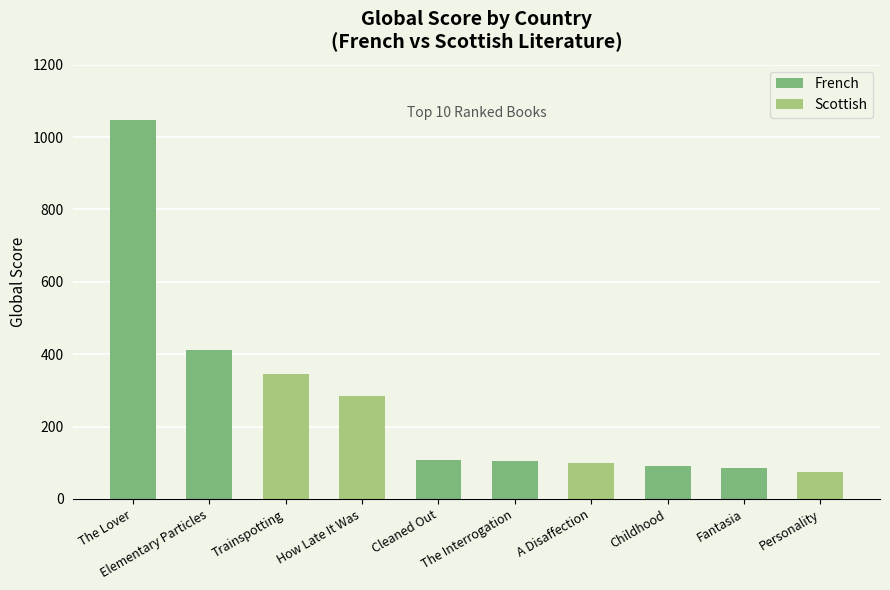

Which has a higher value, Personality or The Lover?

The Lover